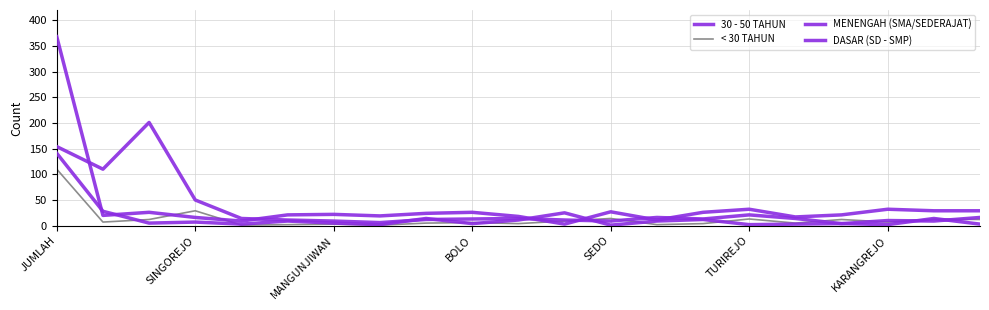

What is the difference between the maximum and second lowest values in the < 30 TAHUN series?

109